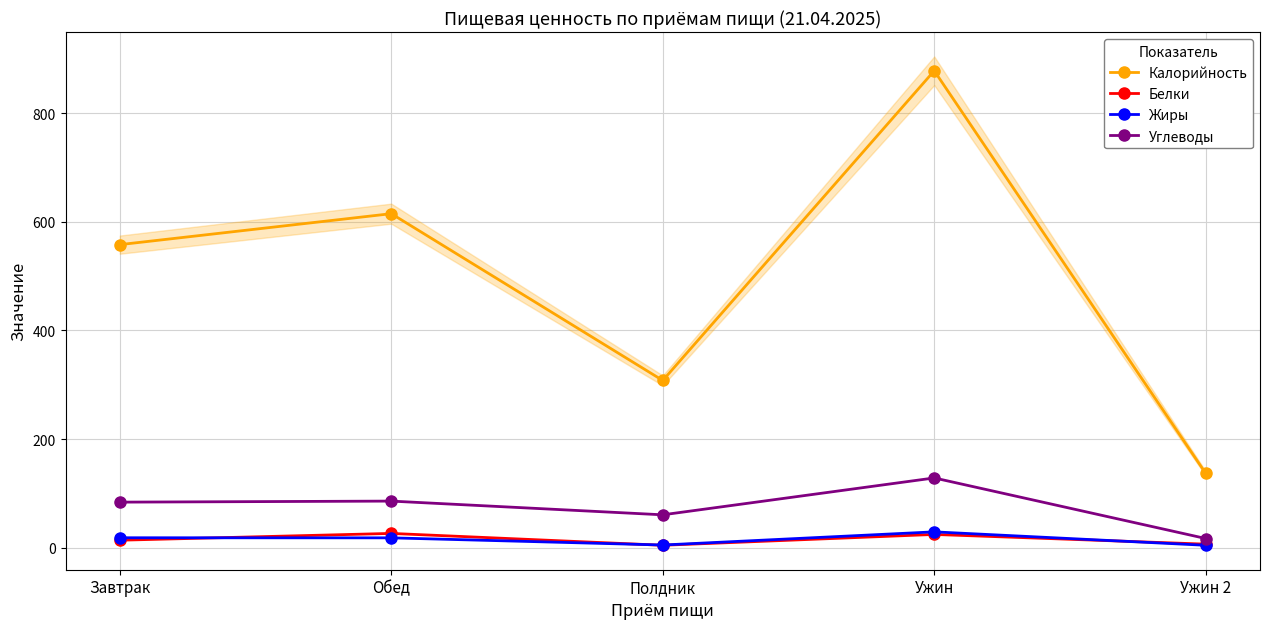

What is the sum of the Калорийность values at Завтрак and Ужин 2?

695.0